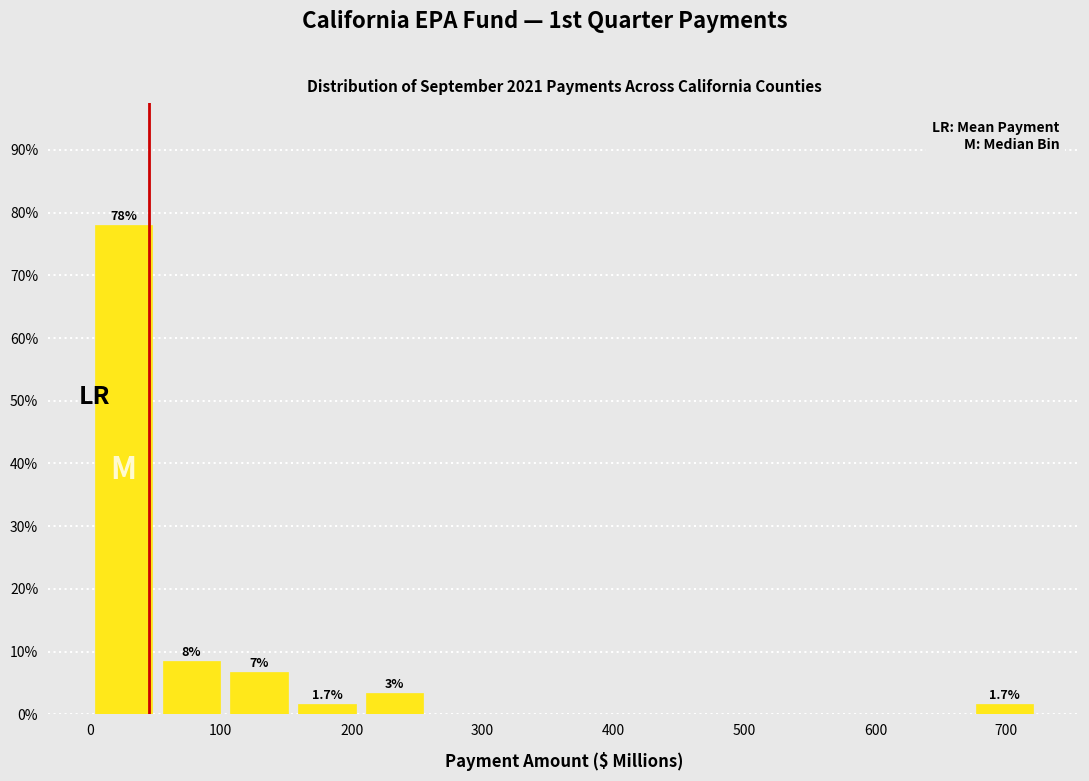

Over which range of the x-axis is the bar tallest?

0 to 50